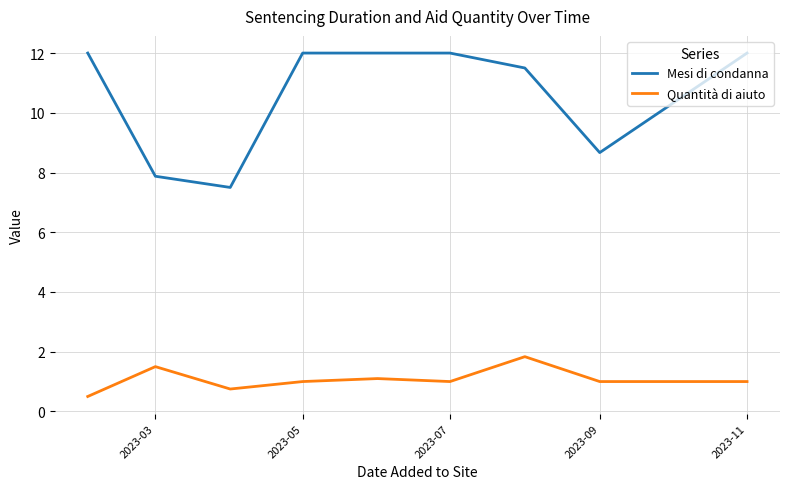

Which series has the largest range (max minus min)?

Mesi di condanna